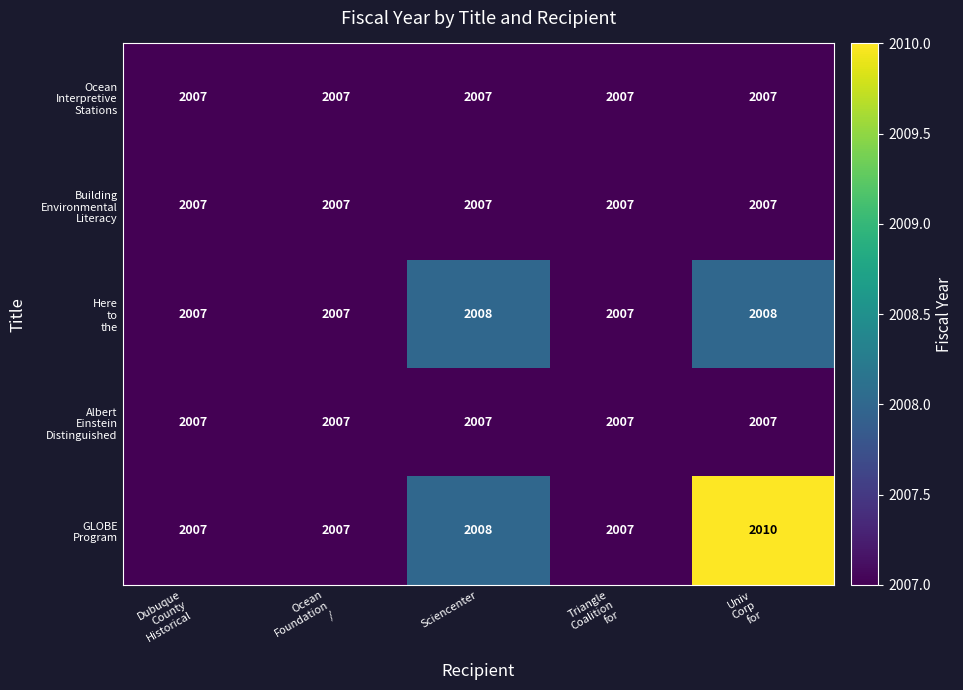

How many series are shown in this chart?

5